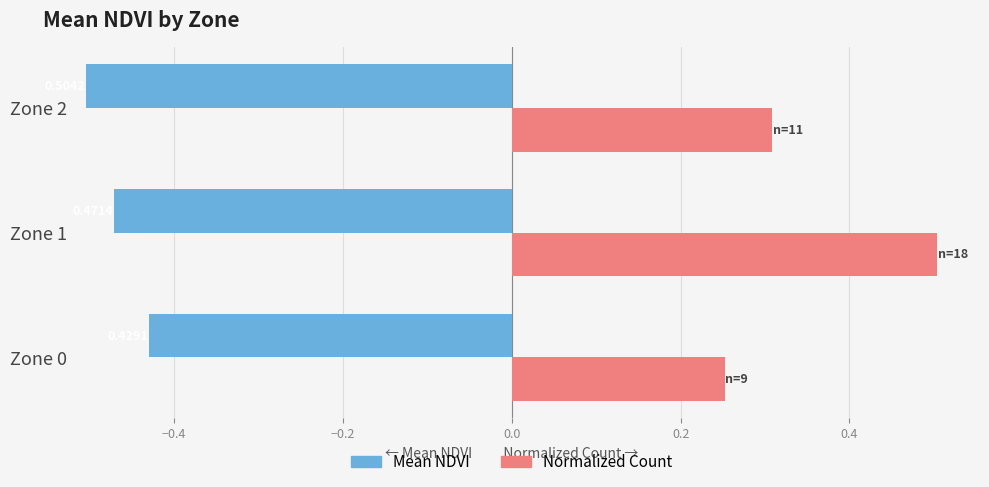

What is the sum of the Normalized Count values at Zone 0 and Zone 2?

0.6